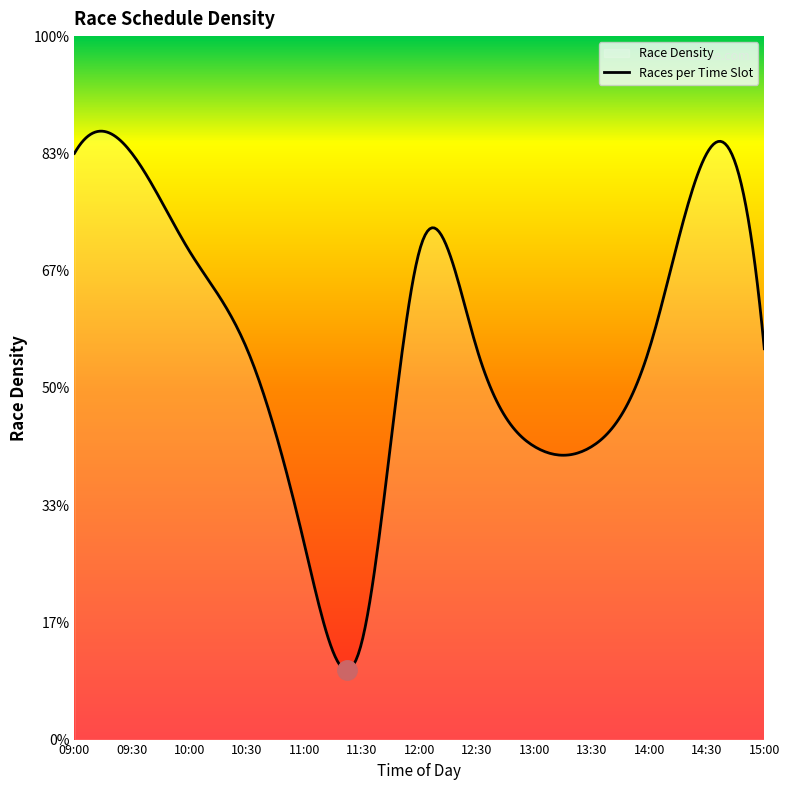

What is the label of the 7th point from the left?

12:00